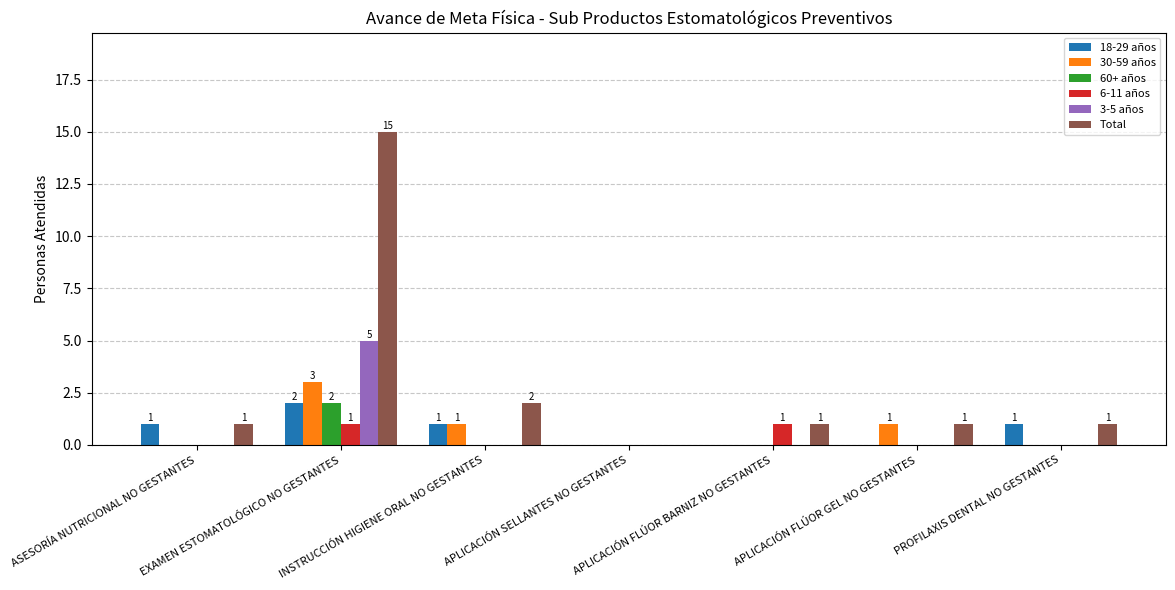

Count the number of categories in the chart.

7